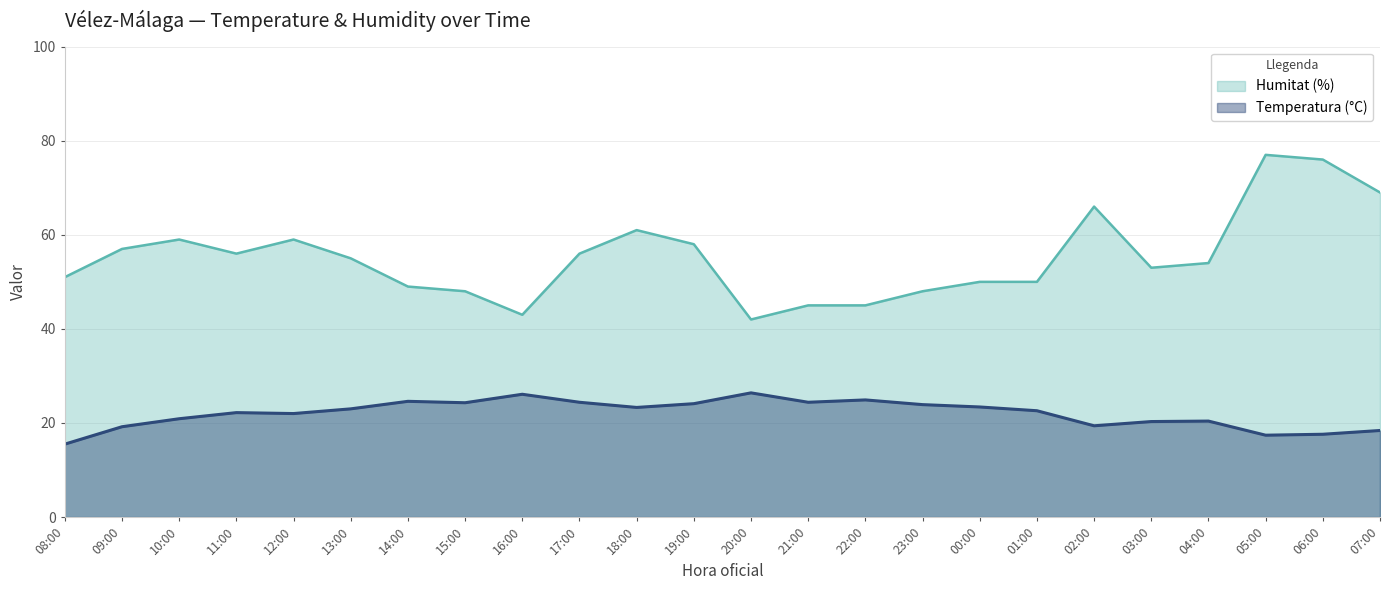

How many lines are shown in the chart?

2